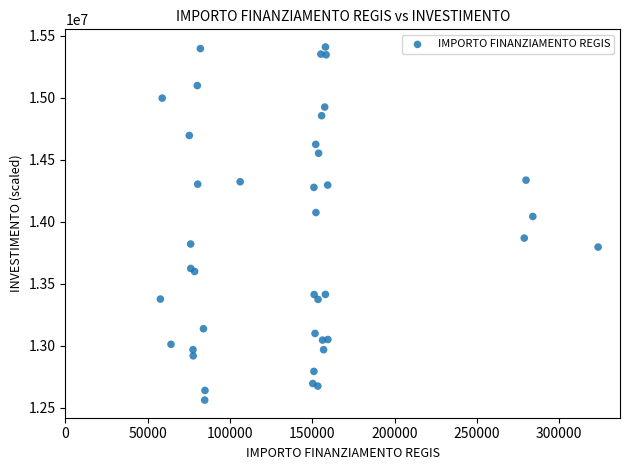

What Y value in the scatter plot is closest to 13985741?

14042703.3